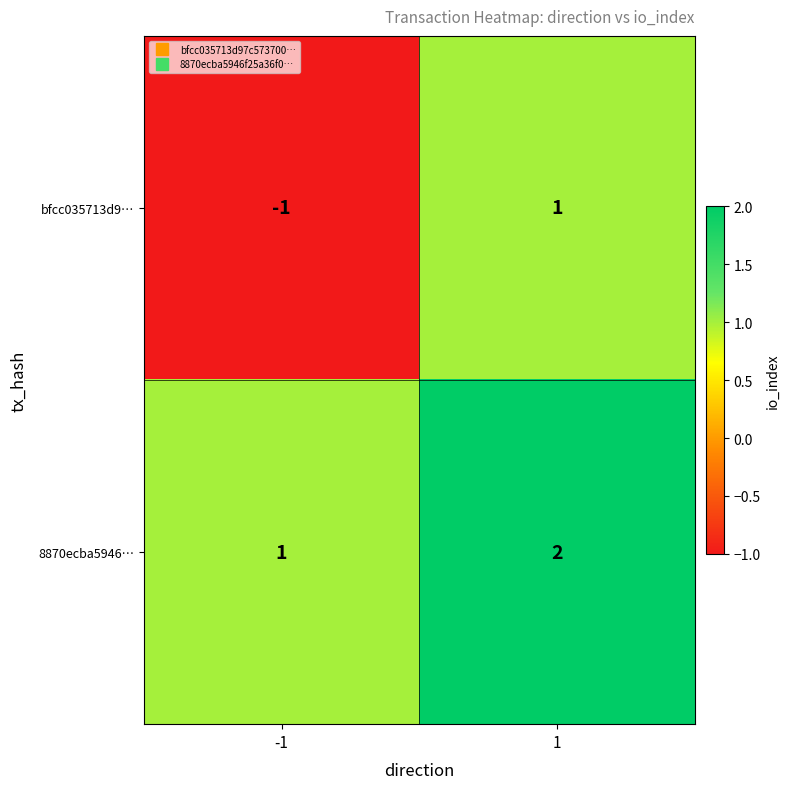

List the labels in order of bfcc035713d9… value, largest first.

1, -1